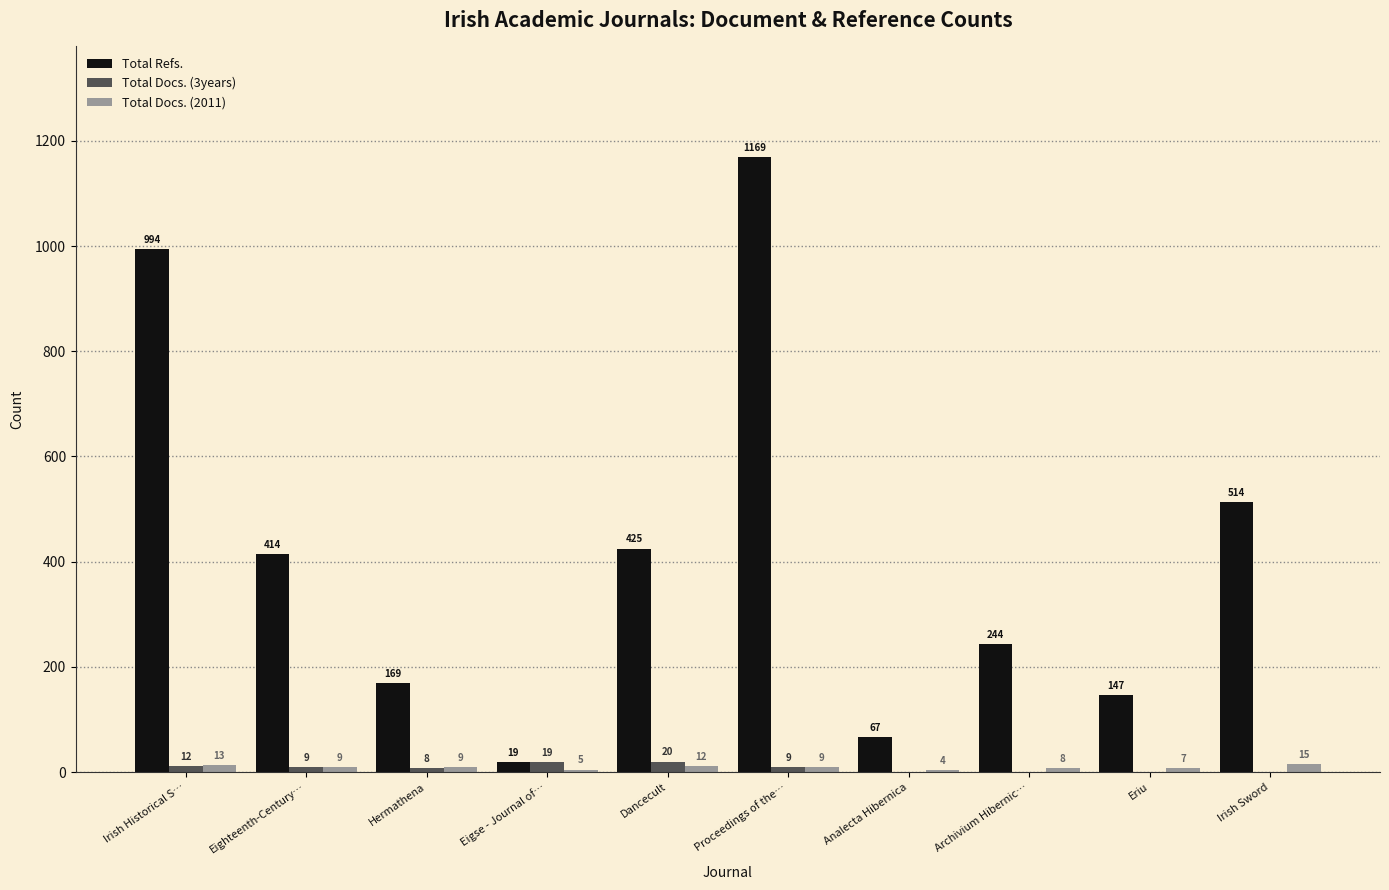

Reading left to right, what are all the values shown in this chart?

Total Refs.: Irish Historical S…=994	Eighteenth-Century…=414	Hermathena=169	Eigse - Journal of…=19	Dancecult=425	Proceedings of the…=1169	Analecta Hibernica=67	Archivium Hibernic…=244	Eriu=147	Irish Sword=514
Total Docs. (3years): Irish Historical S…=12	Eighteenth-Century…=9	Hermathena=8	Eigse - Journal of…=19	Dancecult=20	Proceedings of the…=9	Analecta Hibernica=0	Archivium Hibernic…=0	Eriu=0	Irish Sword=0
Total Docs. (2011): Irish Historical S…=13	Eighteenth-Century…=9	Hermathena=9	Eigse - Journal of…=5	Dancecult=12	Proceedings of the…=9	Analecta Hibernica=4	Archivium Hibernic…=8	Eriu=7	Irish Sword=15